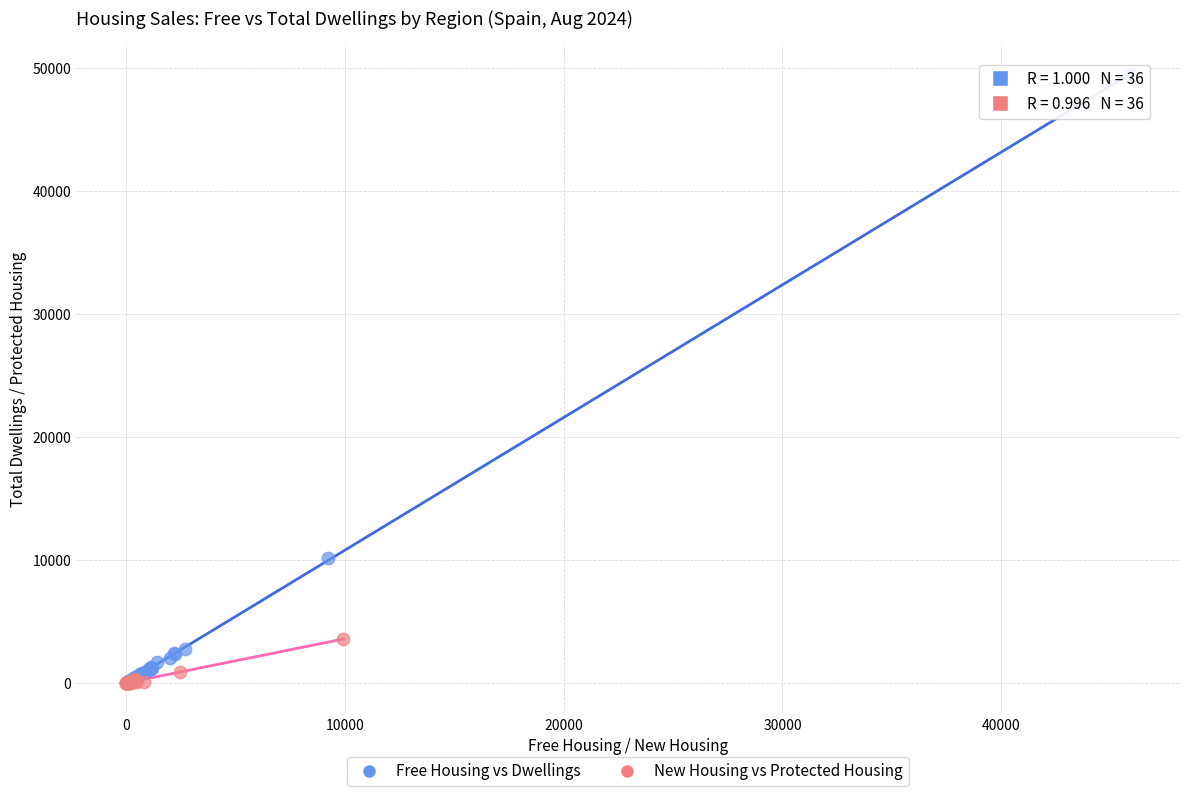

Which series reaches the maximum Y coordinate?

Free Housing vs Dwellings